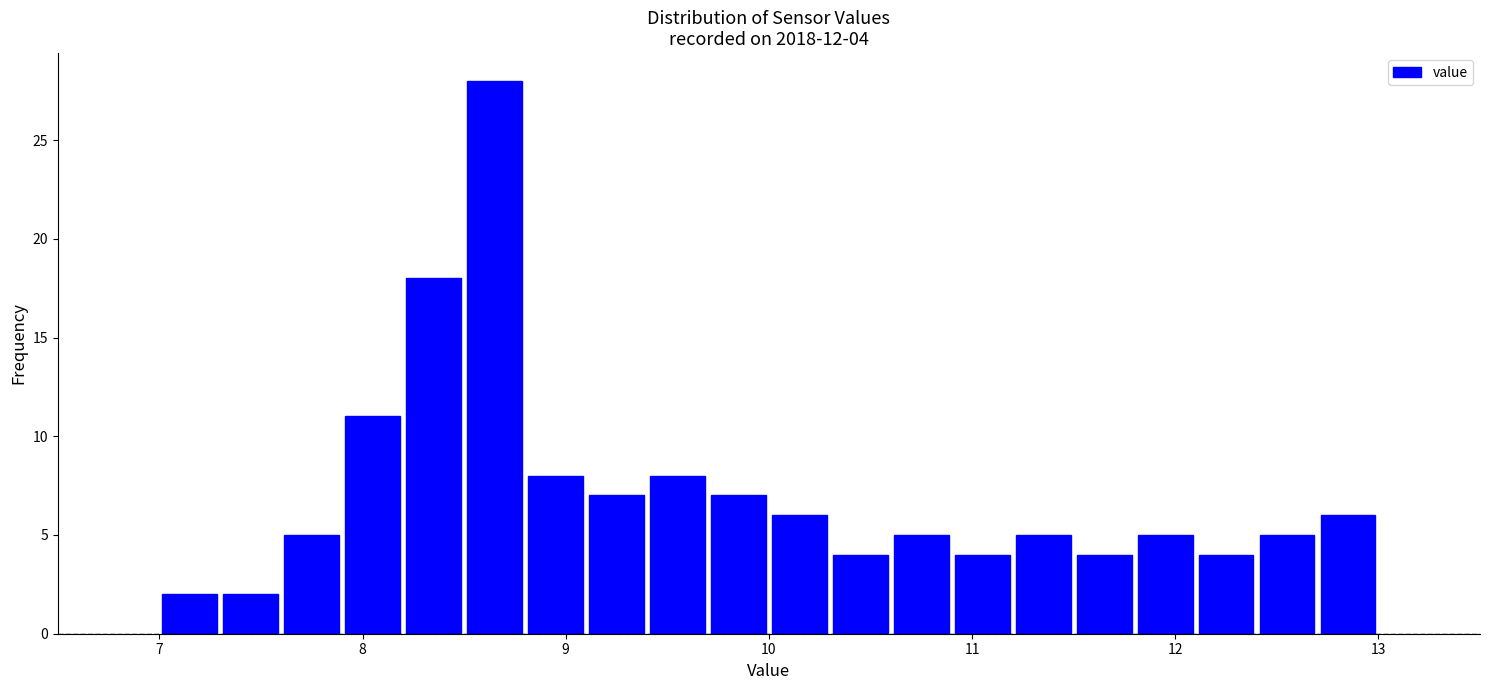

Read against the x-axis, roughly where is the centre of the tallest bar?

8.7